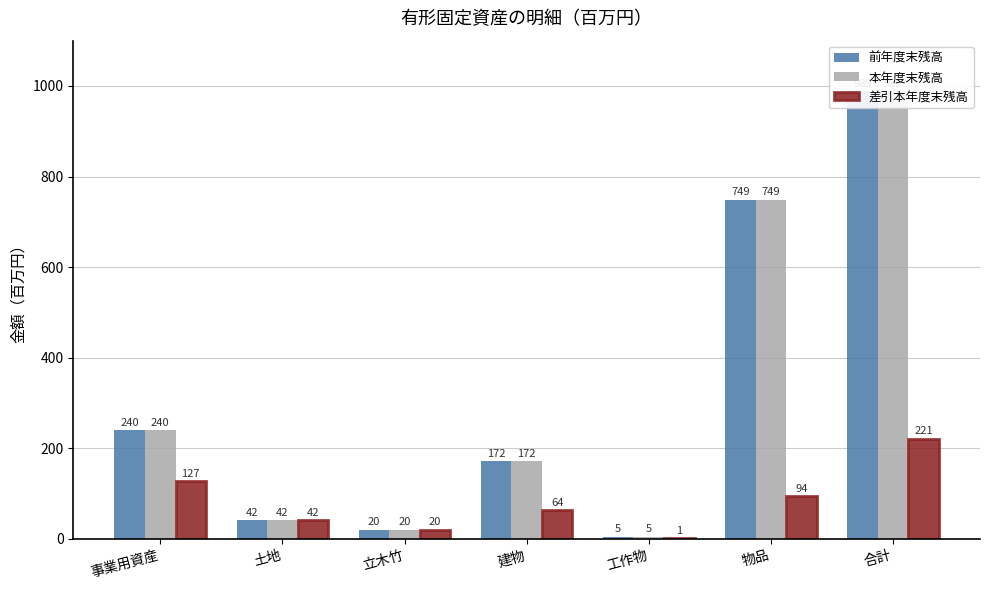

What is the value of the 前年度末残高 bar at the 4th from the left?

172